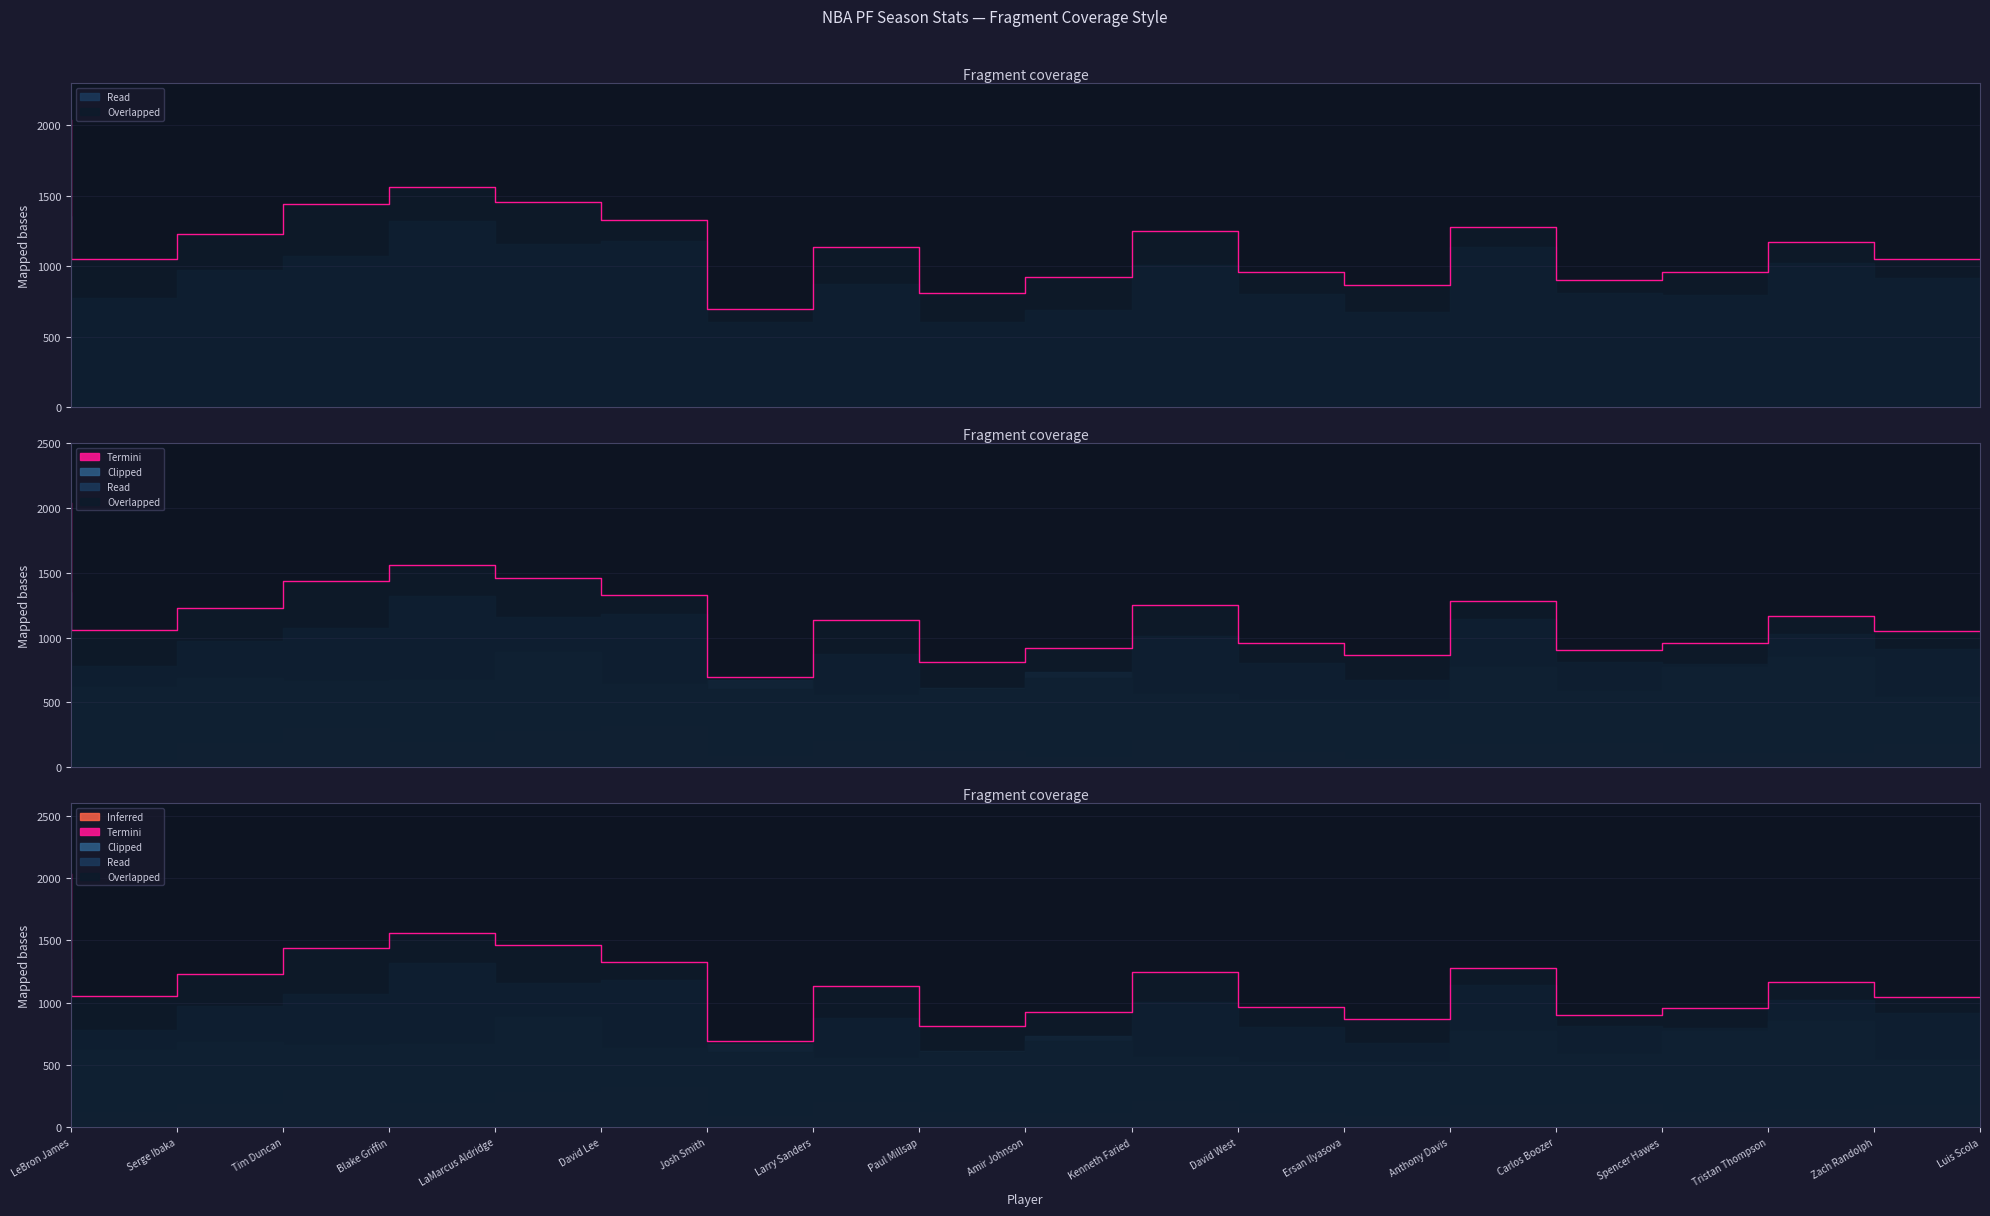

How many categories are shown in the chart?

19